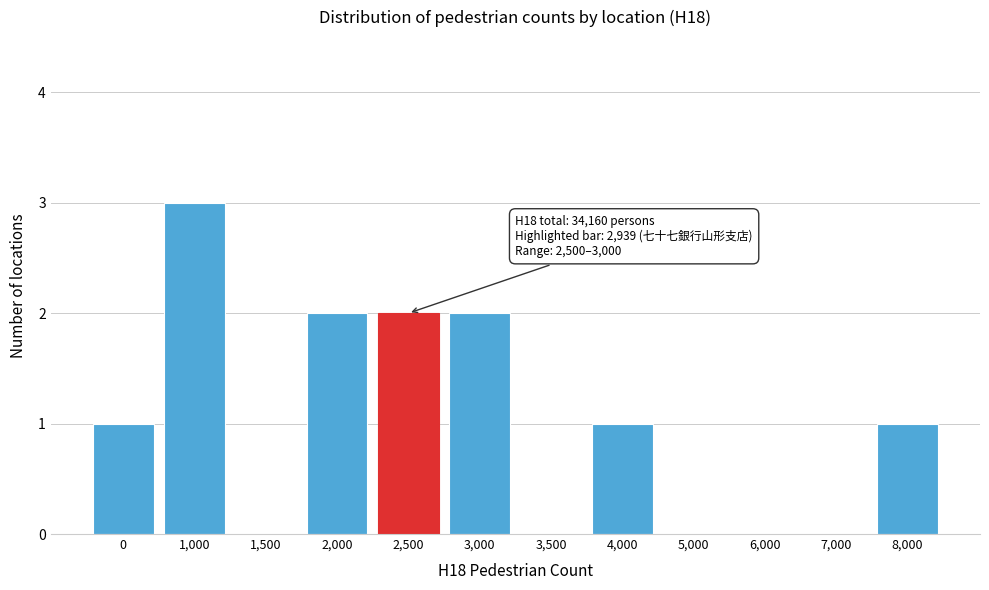

Reading right to left, extract all data points from this chart.

8,000=1	7,000=0	6,000=0	5,000=0	4,000=1	3,500=0	3,000=2	2,500=2	2,000=2	1,500=0	1,000=3	0=1